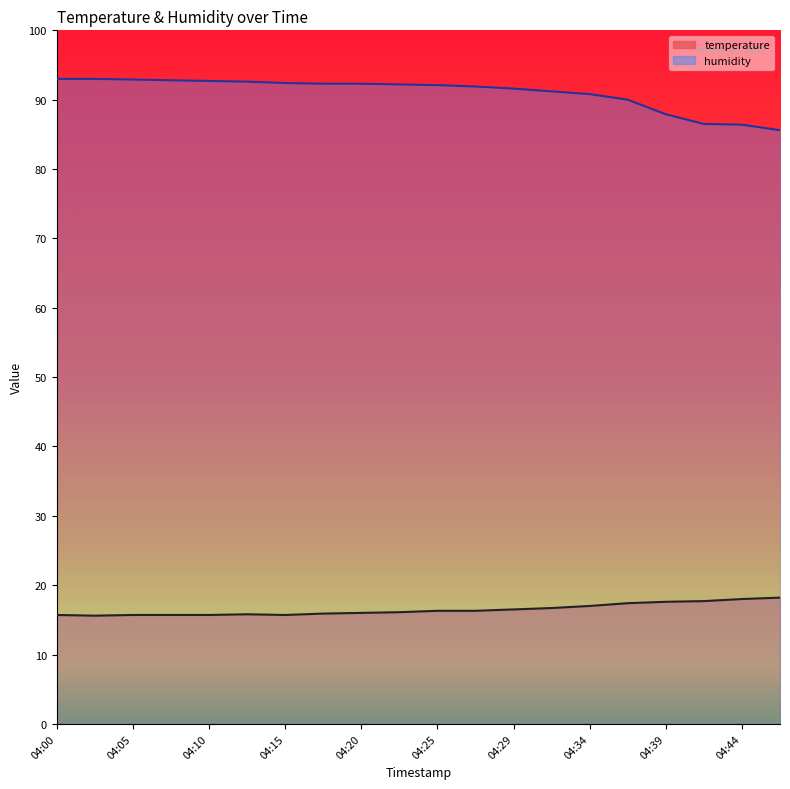

How many values in the temperature series exceed 16?

11